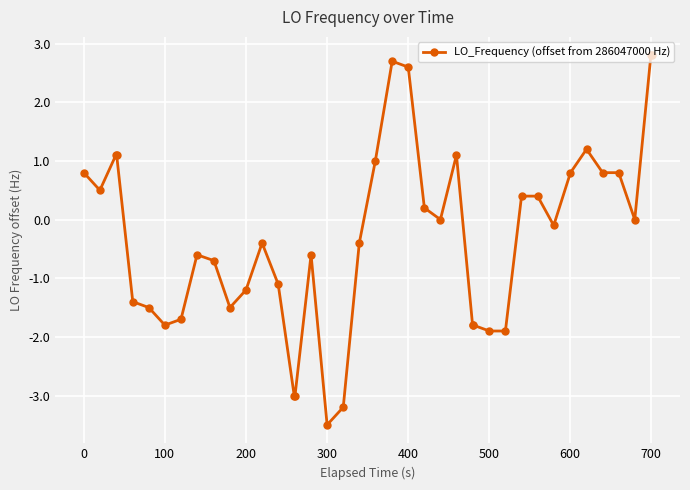

What is the maximum value shown in the chart?

2.8